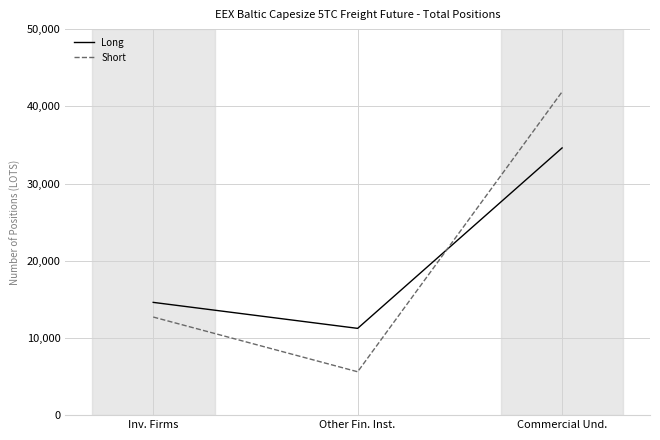

What is the total value across all series at Other Fin. Inst.?

16856.0